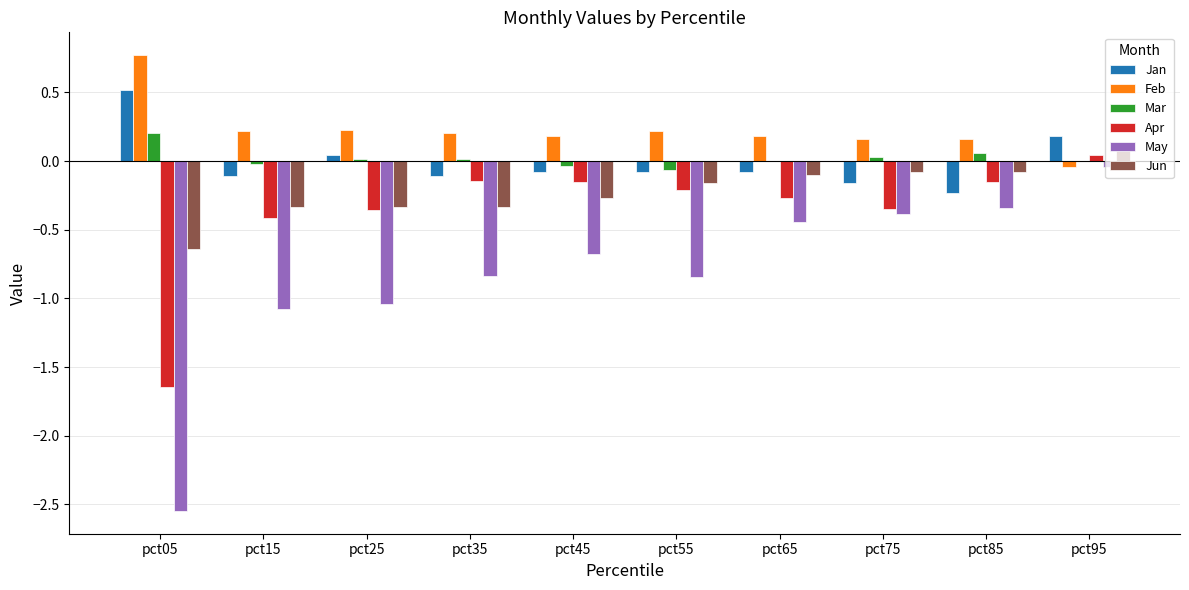

Which series has the widest spread of values?

May